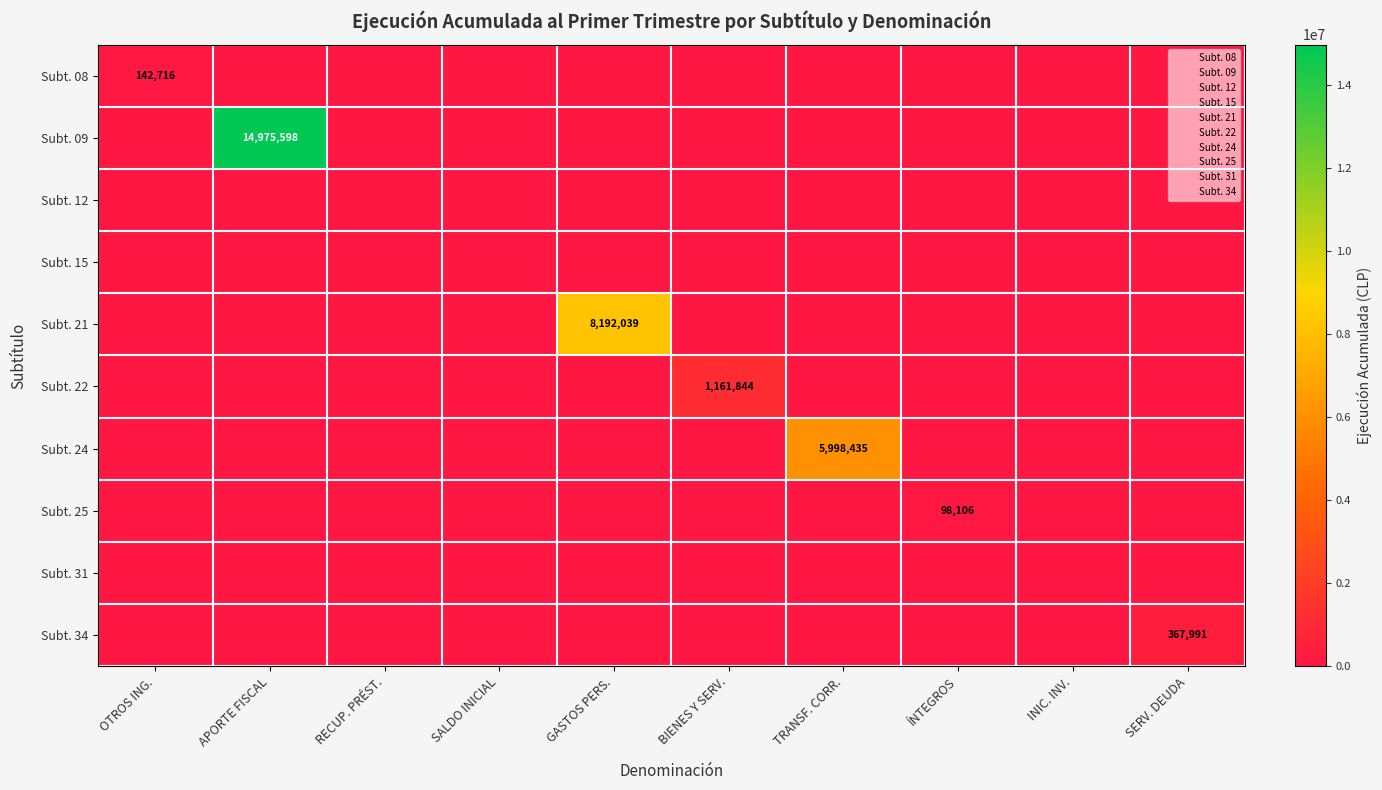

Is it true that Subt. 21 equals 8192039 at GASTOS PERS.?

True